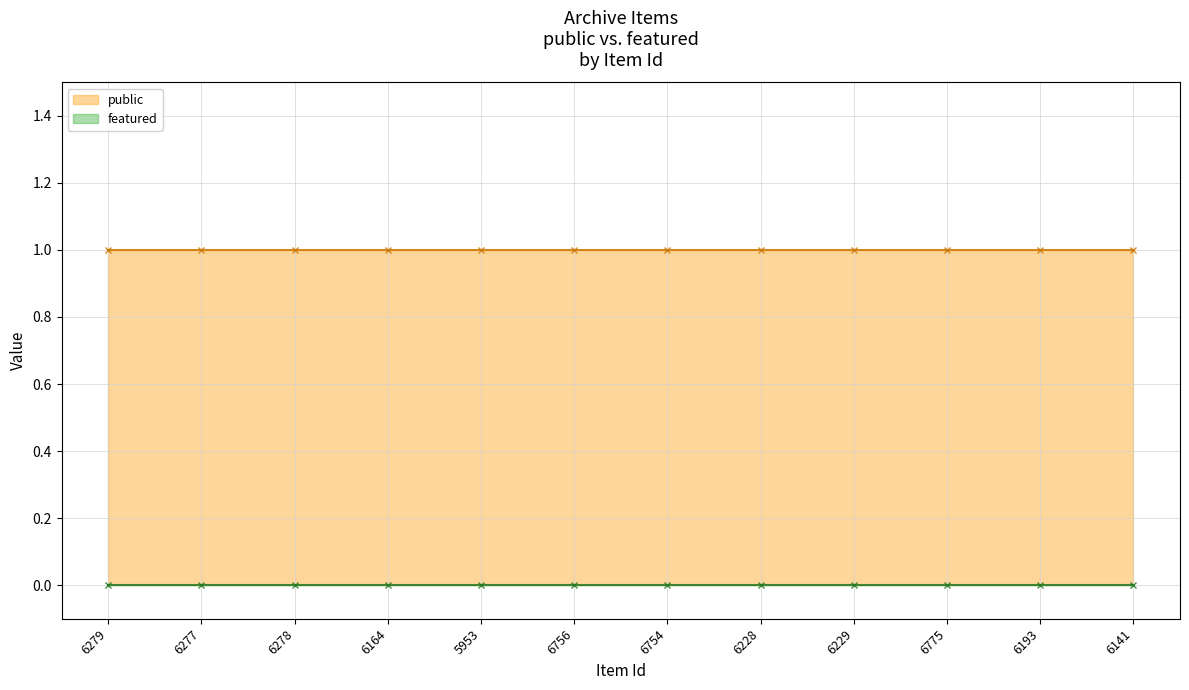

Which category has the lowest value across all series?

6279